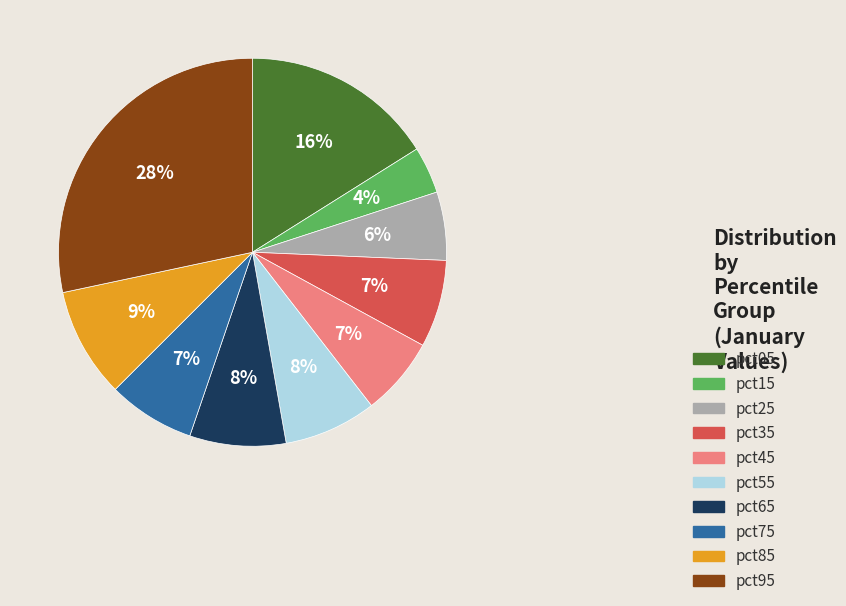

To the nearest percent, what percentage of the pie is pct95?

28%